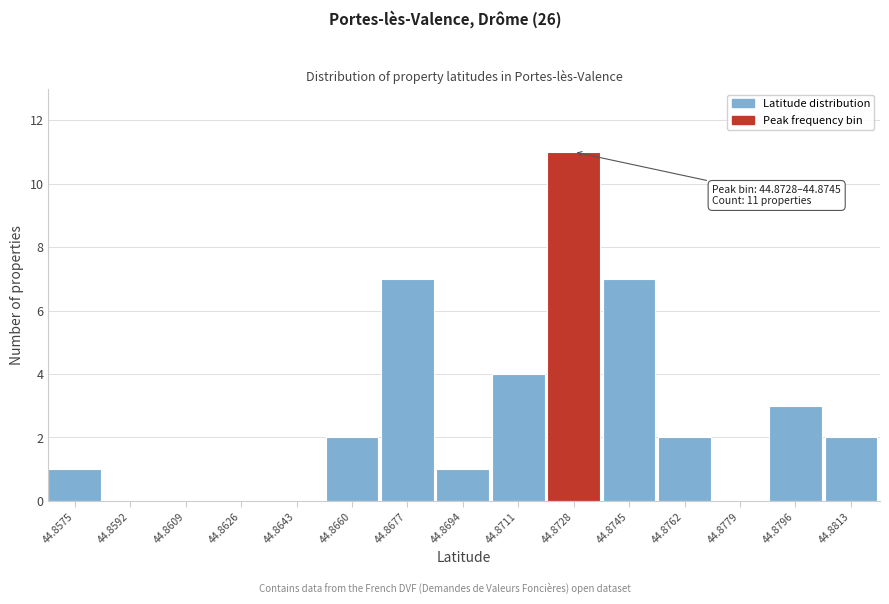

Reading right to left, list all the values displayed in this chart.

44.8813=2	44.8796=3	44.8779=0	44.8762=2	44.8745=7	44.8728=11	44.8711=4	44.8694=1	44.8677=7	44.8660=2	44.8643=0	44.8626=0	44.8609=0	44.8592=0	44.8575=1